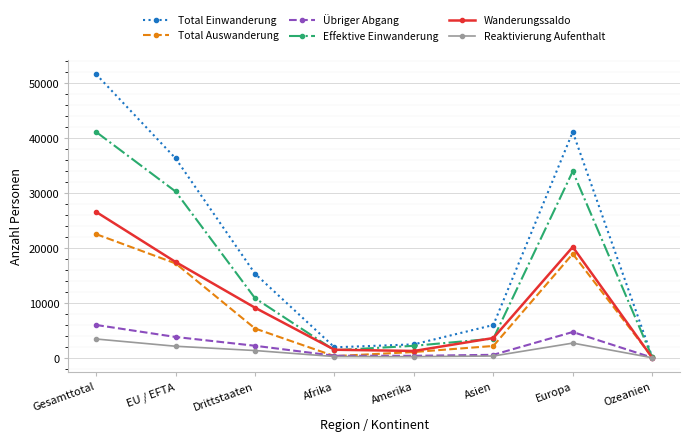

At which category is the sum across all series the highest?

Gesamttotal